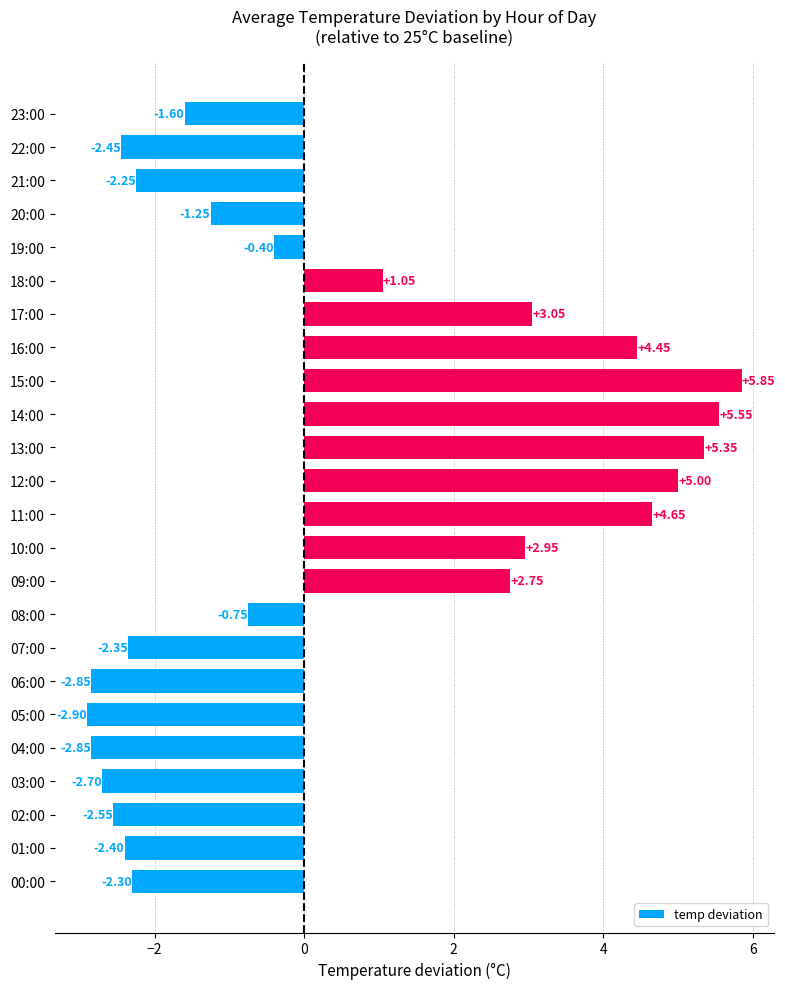

What is the minimum value shown in the chart?

-2.9